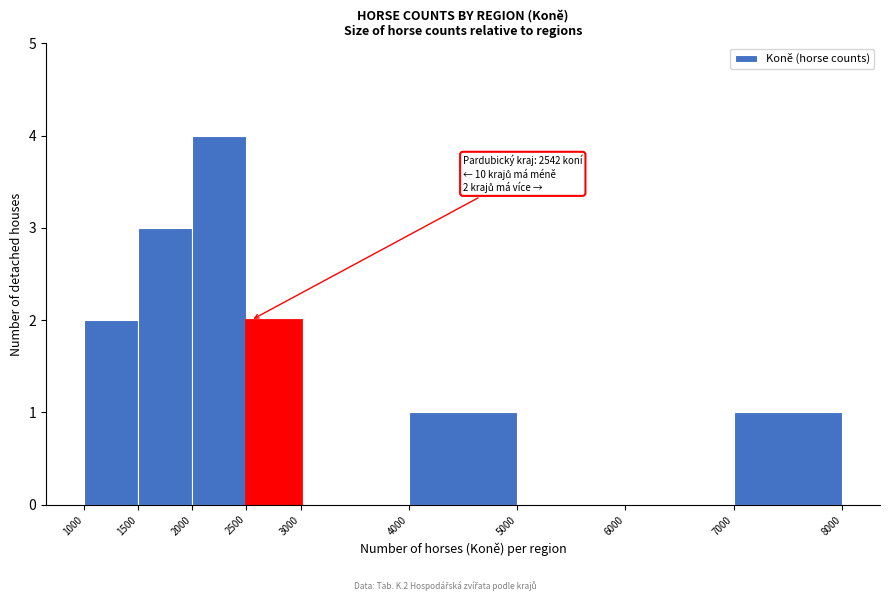

Which range on the x-axis has the tallest bar?

2000 to 2500